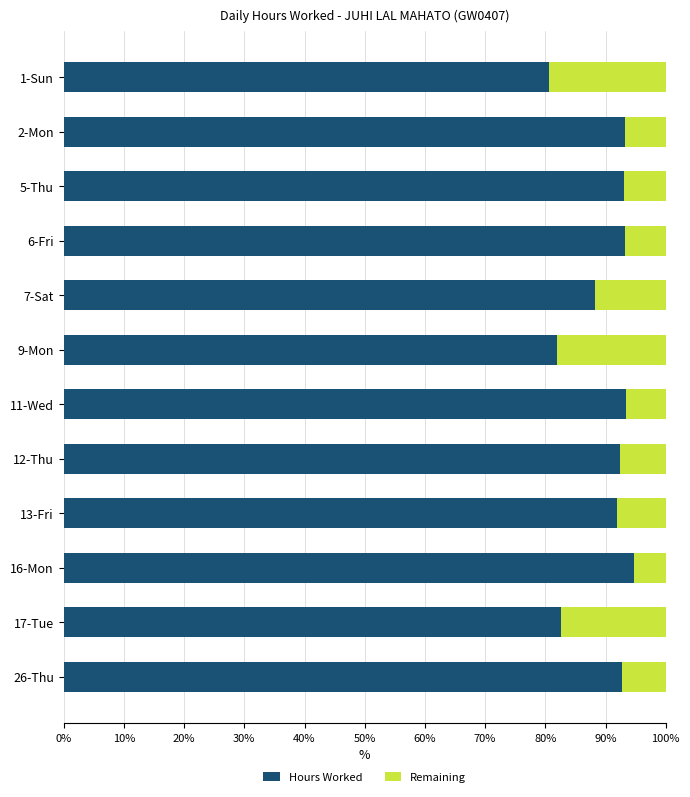

True or false: Hours Worked has a value of 93.2 at 6-Fri.

True